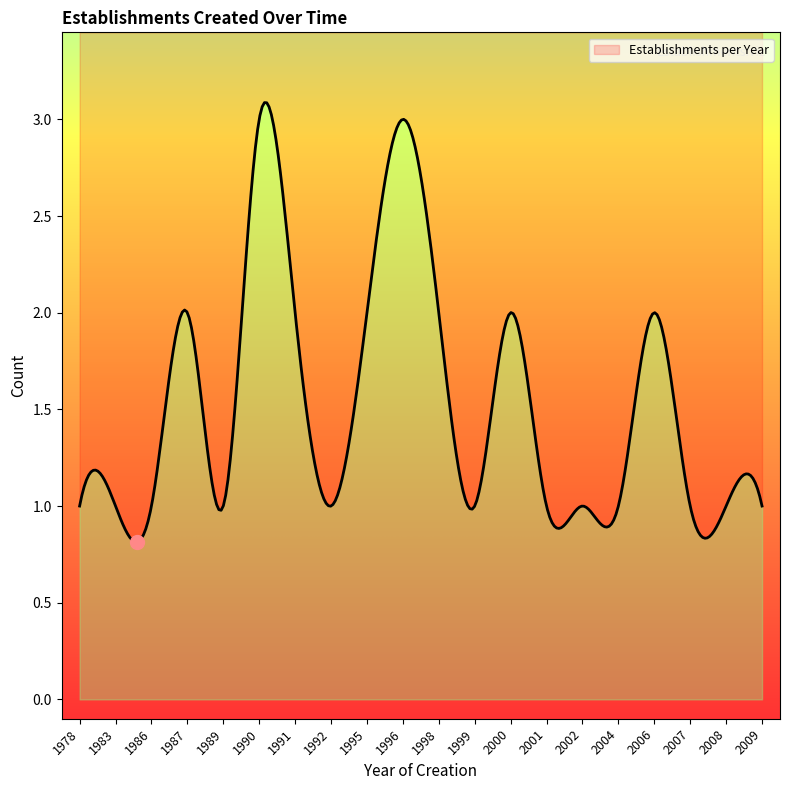

Count the values in the range 1 to 2.

18